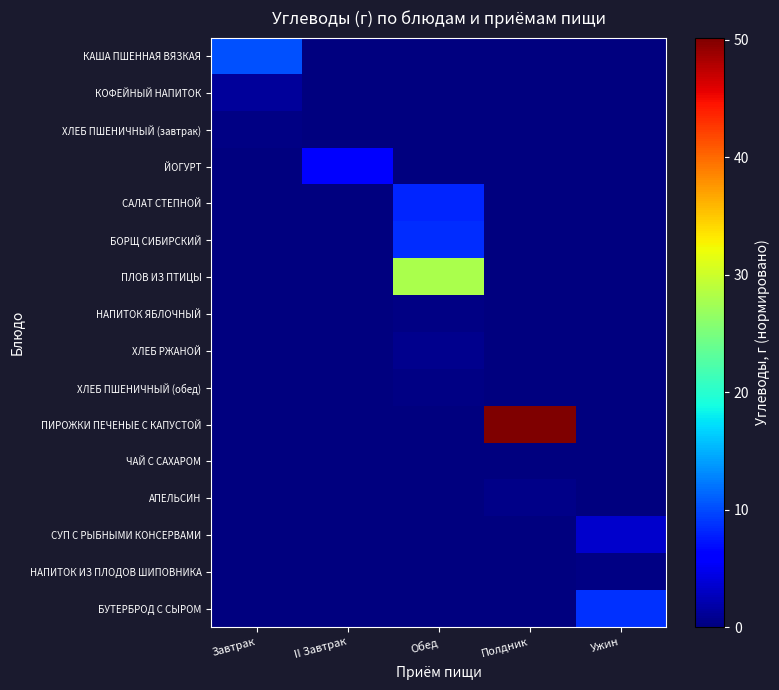

Reading left to right, transcribe all the data shown in this chart.

КАША ПШЕННАЯ ВЯЗКАЯ: Завтрак=10.3	II Завтрак=0.0	Обед=0.0	Полдник=0.0	Ужин=0.0
КОФЕЙНЫЙ НАПИТОК: Завтрак=1.3	II Завтрак=0.0	Обед=0.0	Полдник=0.0	Ужин=0.0
ХЛЕБ ПШЕНИЧНЫЙ (завтрак): Завтрак=0.3	II Завтрак=0.0	Обед=0.0	Полдник=0.0	Ужин=0.0
ЙОГУРТ: Завтрак=0.0	II Завтрак=6.4	Обед=0.0	Полдник=0.0	Ужин=0.0
САЛАТ СТЕПНОЙ: Завтрак=0.0	II Завтрак=0.0	Обед=8.1	Полдник=0.0	Ужин=0.0
БОРЩ СИБИРСКИЙ: Завтрак=0.0	II Завтрак=0.0	Обед=8.5	Полдник=0.0	Ужин=0.0
ПЛОВ ИЗ ПТИЦЫ: Завтрак=0.0	II Завтрак=0.0	Обед=28.0	Полдник=0.0	Ужин=0.0
НАПИТОК ЯБЛОЧНЫЙ: Завтрак=0.0	II Завтрак=0.0	Обед=0.2	Полдник=0.0	Ужин=0.0
ХЛЕБ РЖАНОЙ: Завтрак=0.0	II Завтрак=0.0	Обед=0.7	Полдник=0.0	Ужин=0.0
ХЛЕБ ПШЕНИЧНЫЙ (обед): Завтрак=0.0	II Завтрак=0.0	Обед=0.3	Полдник=0.0	Ужин=0.0
ПИРОЖКИ ПЕЧЕНЫЕ С КАПУСТОЙ: Завтрак=0.0	II Завтрак=0.0	Обед=0.0	Полдник=50.2	Ужин=0.0
ЧАЙ С САХАРОМ: Завтрак=0.0	II Завтрак=0.0	Обед=0.0	Полдник=0.1	Ужин=0.0
АПЕЛЬСИН: Завтрак=0.0	II Завтрак=0.0	Обед=0.0	Полдник=0.4	Ужин=0.0
СУП С РЫБНЫМИ КОНСЕРВАМИ: Завтрак=0.0	II Завтрак=0.0	Обед=0.0	Полдник=0.0	Ужин=3.4
НАПИТОК ИЗ ПЛОДОВ ШИПОВНИКА: Завтрак=0.0	II Завтрак=0.0	Обед=0.0	Полдник=0.0	Ужин=0.3
БУТЕРБРОД С СЫРОМ: Завтрак=0.0	II Завтрак=0.0	Обед=0.0	Полдник=0.0	Ужин=8.8